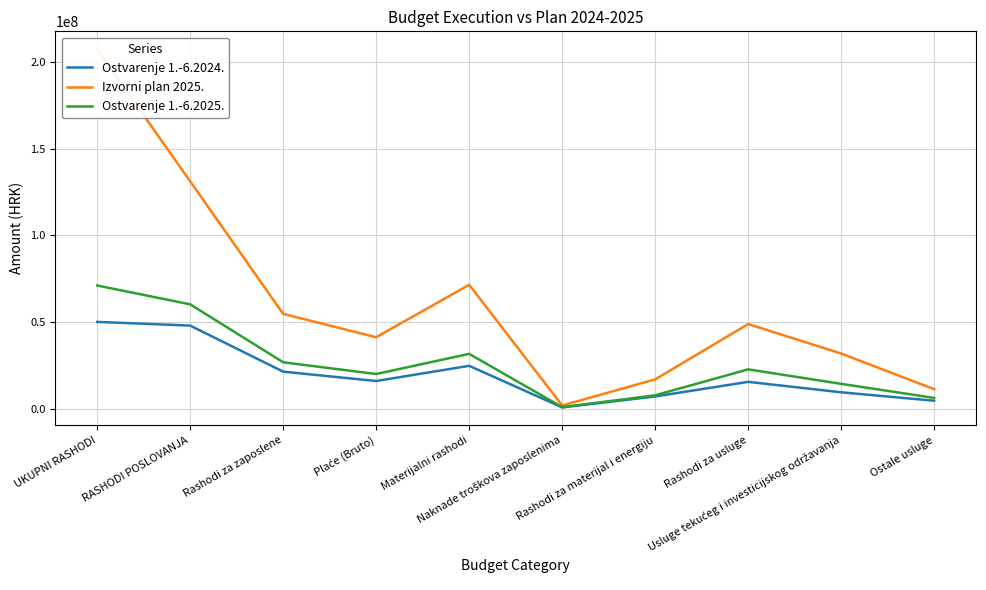

At which category is the sum across all series the highest?

UKUPNI RASHODI